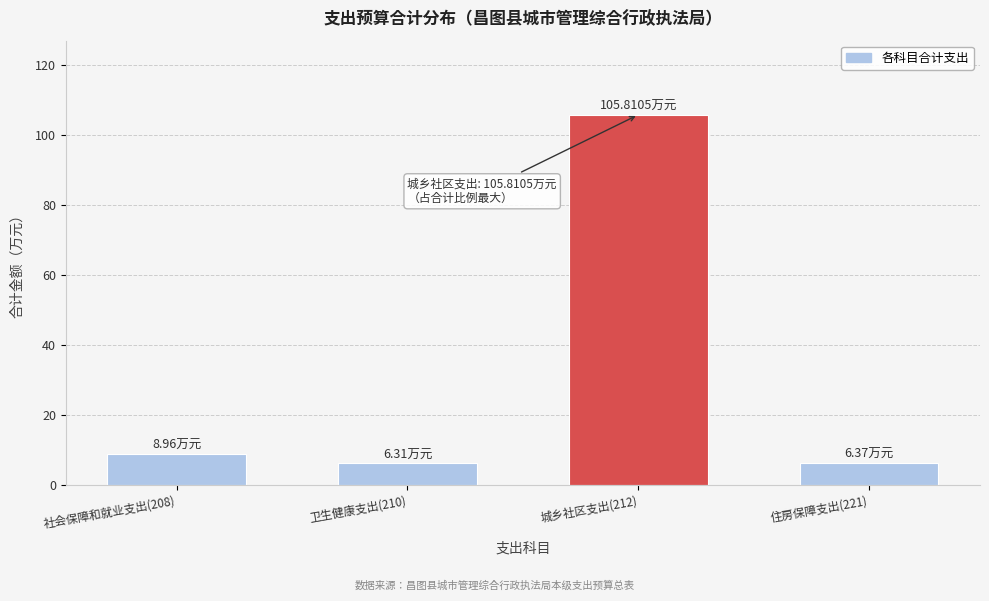

What is the average value?

31.9